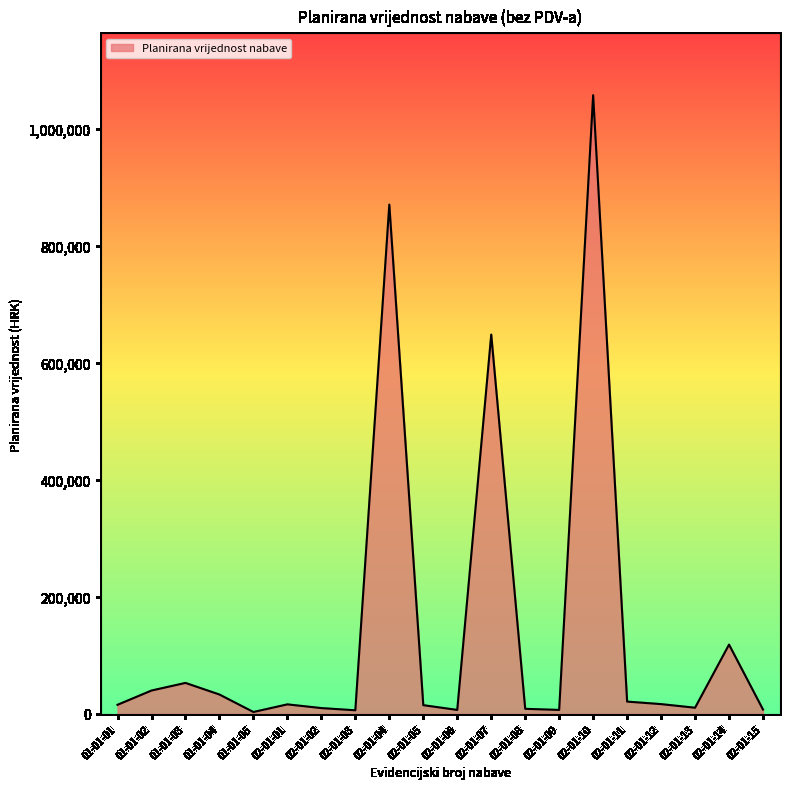

How many lines are shown in the chart?

1